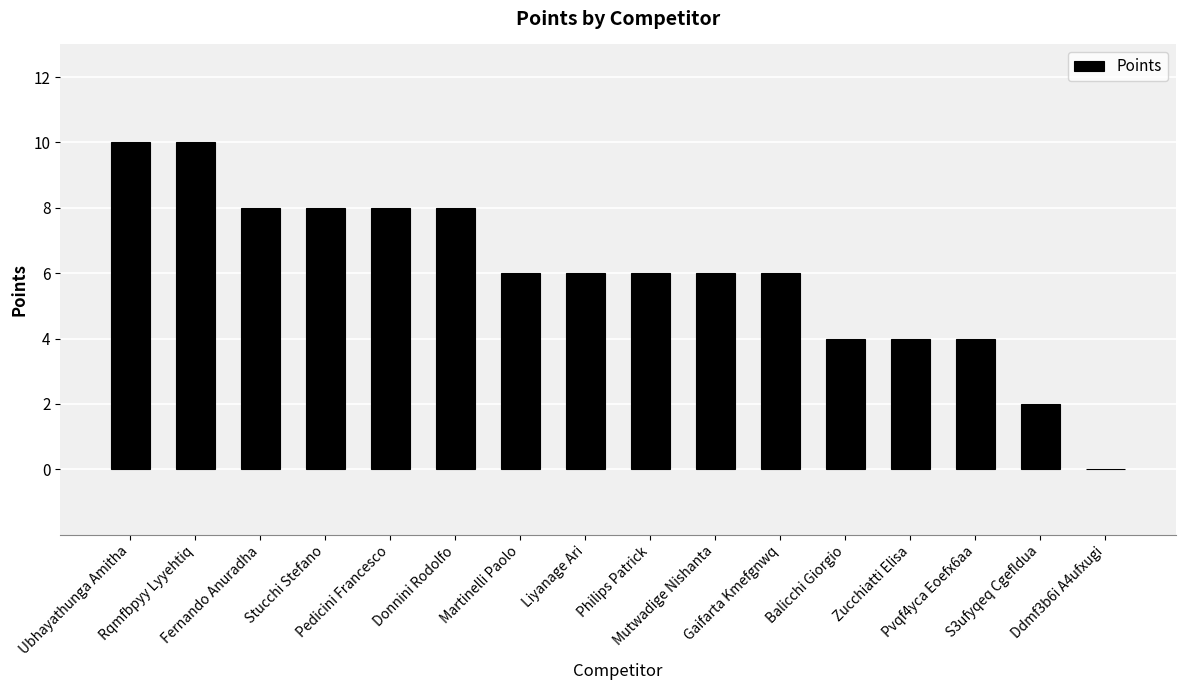

The value at S3ufyqeq Cgefldua is 3. True or false?

False